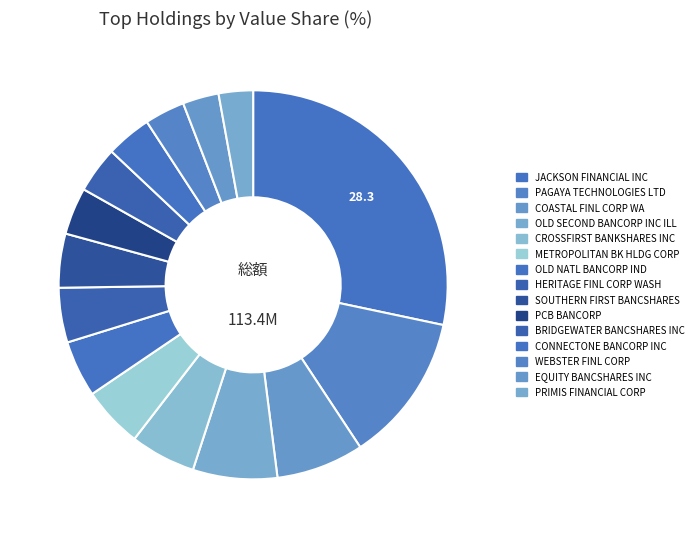

Is it true that CONNECTONE BANCORP INC is 10% of the pie?

False